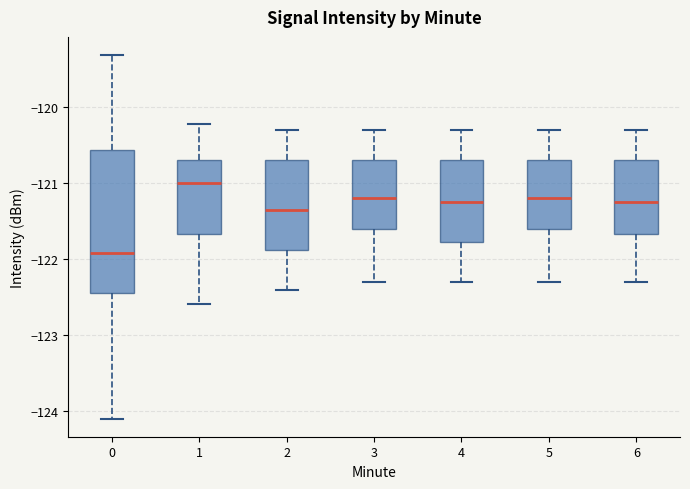

Reading left to right, read every box against the y-axis: the position of its median line, the range the box covers, and the ends of its whiskers. The values are not printed on the chart, so give them approximately, as read against the axis.

0: median -121.9, box -122.4 to -120.6, whiskers -124.1 to -119.3
1: median -121.0, box -121.7 to -120.7, whiskers -122.6 to -120.2
2: median -121.3, box -121.9 to -120.7, whiskers -122.4 to -120.3
3: median -121.2, box -121.6 to -120.7, whiskers -122.3 to -120.3
4: median -121.2, box -121.8 to -120.7, whiskers -122.3 to -120.3
5: median -121.2, box -121.6 to -120.7, whiskers -122.3 to -120.3
6: median -121.2, box -121.7 to -120.7, whiskers -122.3 to -120.3